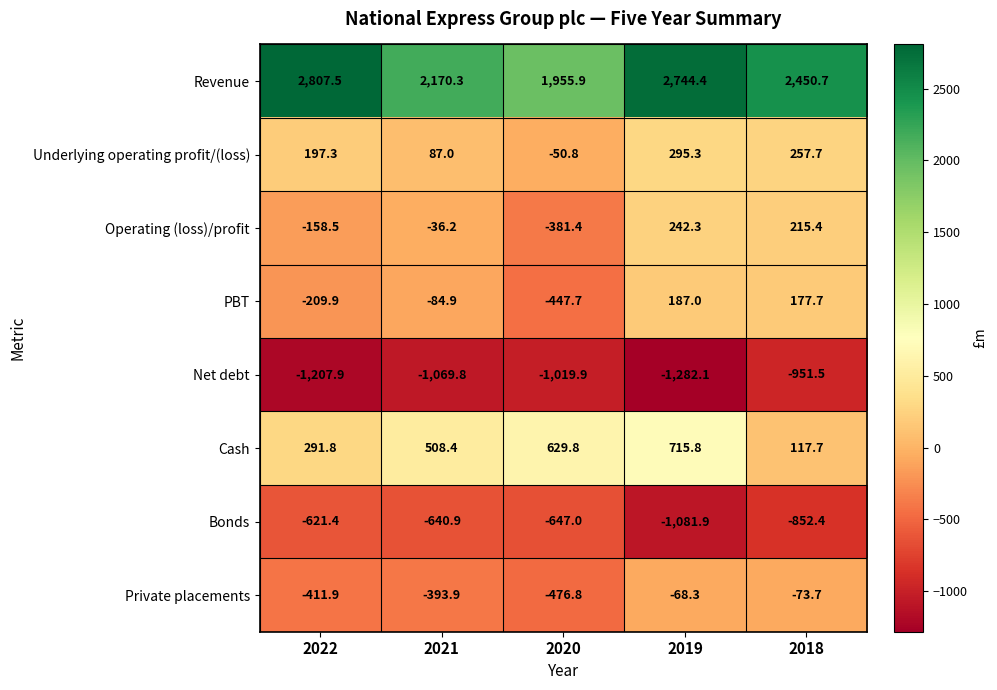

Which category has the highest value across all series?

2022